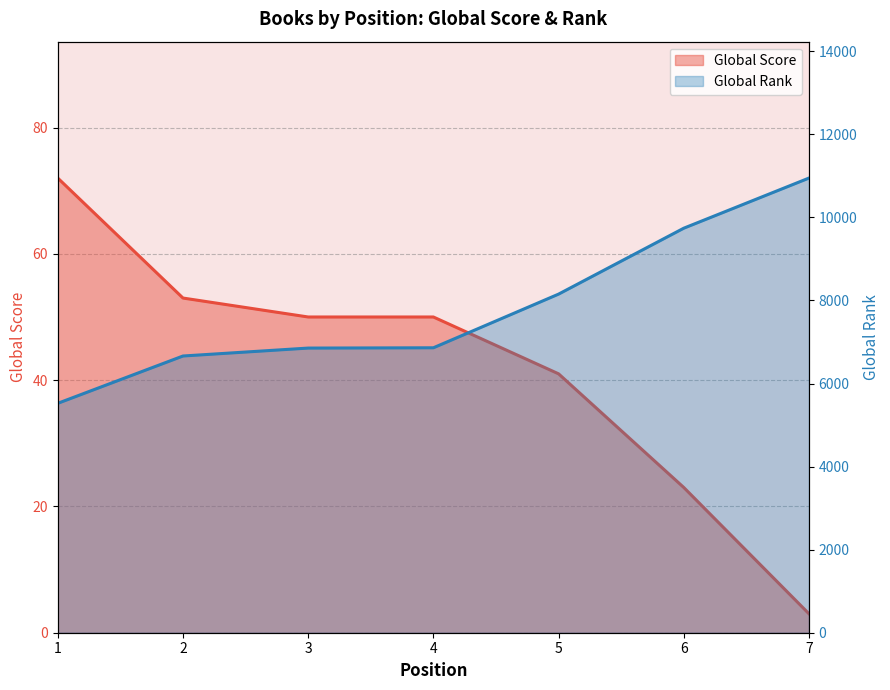

True or false: Global Rank has a value of 11597 at 3.

False